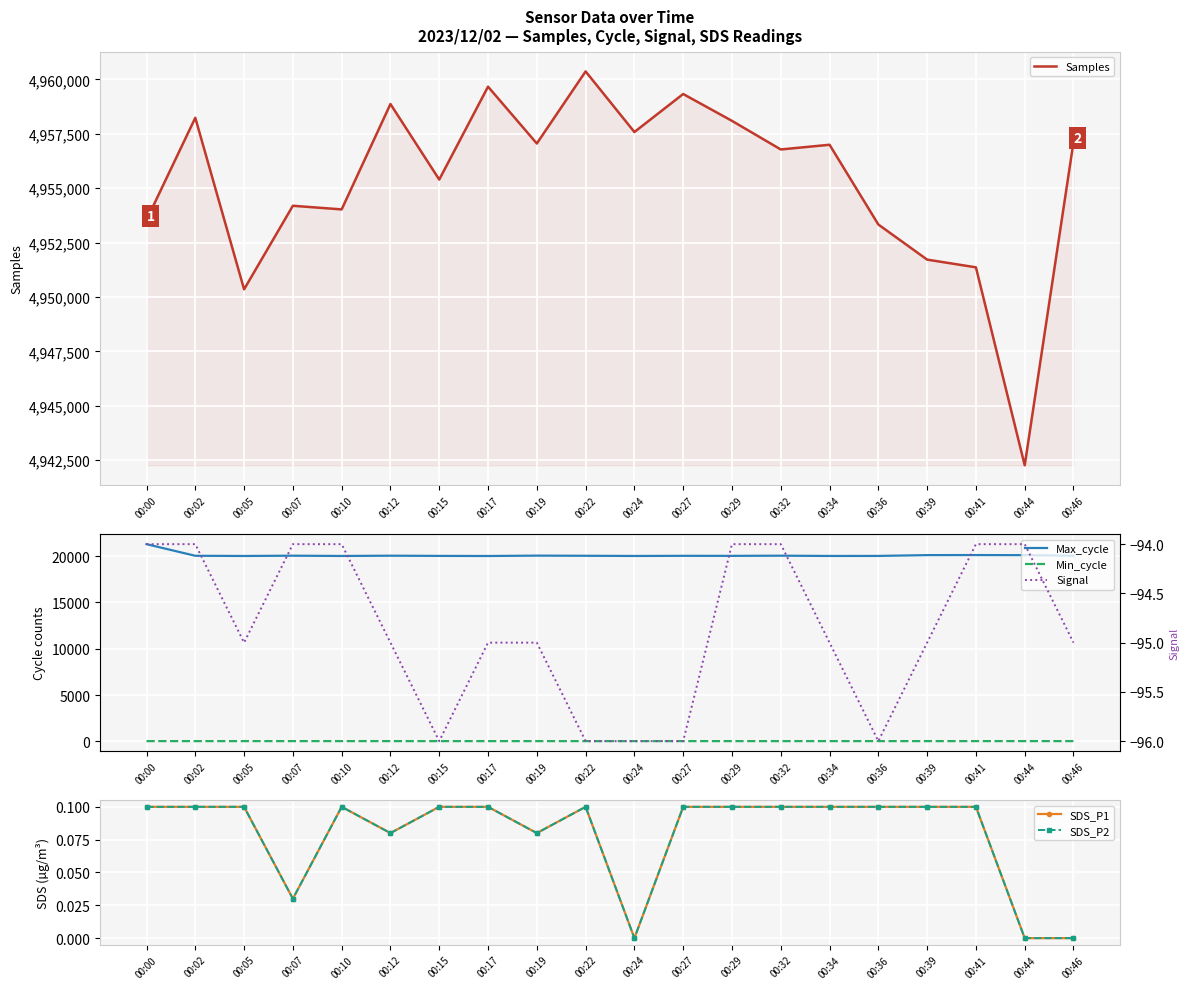

Reading left to right, extract all data points from this chart.

Samples: 00:00=4953536.0	00:02=4958235.0	00:05=4950354.0	00:07=4954193.0	00:10=4954026.0	00:12=4958868.0	00:15=4955397.0	00:17=4959665.0	00:19=4957054.0	00:22=4960366.0	00:24=4957581.0	00:27=4959328.0	00:29=4958094.0	00:32=4956780.0	00:34=4956996.0	00:36=4953332.0	00:39=4951719.0	00:41=4951365.0	00:44=4942268.0	00:46=4957121.0
Max_cycle: 00:00=21294.0	00:02=20039.0	00:05=20019.0	00:07=20049.0	00:10=20020.0	00:12=20048.0	00:15=20027.0	00:17=20016.0	00:19=20056.0	00:22=20040.0	00:24=20020.0	00:27=20035.0	00:29=20031.0	00:32=20049.0	00:34=20021.0	00:36=20024.0	00:39=20112.0	00:41=20117.0	00:44=20107.0	00:46=20047.0
Min_cycle: 00:00=29.0	00:02=28.0	00:05=29.0	00:07=28.0	00:10=29.0	00:12=28.0	00:15=28.0	00:17=28.0	00:19=28.0	00:22=28.0	00:24=28.0	00:27=29.0	00:29=28.0	00:32=28.0	00:34=28.0	00:36=29.0	00:39=28.0	00:41=29.0	00:44=29.0	00:46=29.0
SDS_P1: 00:00=0.1	00:02=0.1	00:05=0.1	00:07=0.0	00:10=0.1	00:12=0.1	00:15=0.1	00:17=0.1	00:19=0.1	00:22=0.1	00:24=0.0	00:27=0.1	00:29=0.1	00:32=0.1	00:34=0.1	00:36=0.1	00:39=0.1	00:41=0.1	00:44=0.0	00:46=0.0
SDS_P2: 00:00=0.1	00:02=0.1	00:05=0.1	00:07=0.0	00:10=0.1	00:12=0.1	00:15=0.1	00:17=0.1	00:19=0.1	00:22=0.1	00:24=0.0	00:27=0.1	00:29=0.1	00:32=0.1	00:34=0.1	00:36=0.1	00:39=0.1	00:41=0.1	00:44=0.0	00:46=0.0
Signal: 00:00=-94.0	00:02=-94.0	00:05=-95.0	00:07=-94.0	00:10=-94.0	00:12=-95.0	00:15=-96.0	00:17=-95.0	00:19=-95.0	00:22=-96.0	00:24=-96.0	00:27=-96.0	00:29=-94.0	00:32=-94.0	00:34=-95.0	00:36=-96.0	00:39=-95.0	00:41=-94.0	00:44=-94.0	00:46=-95.0